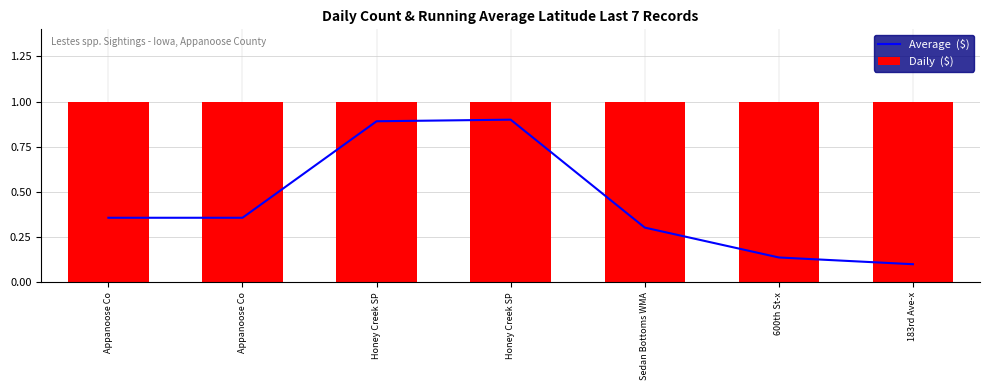

What are all the series names shown in the legend?

Average  ($), Daily  ($)